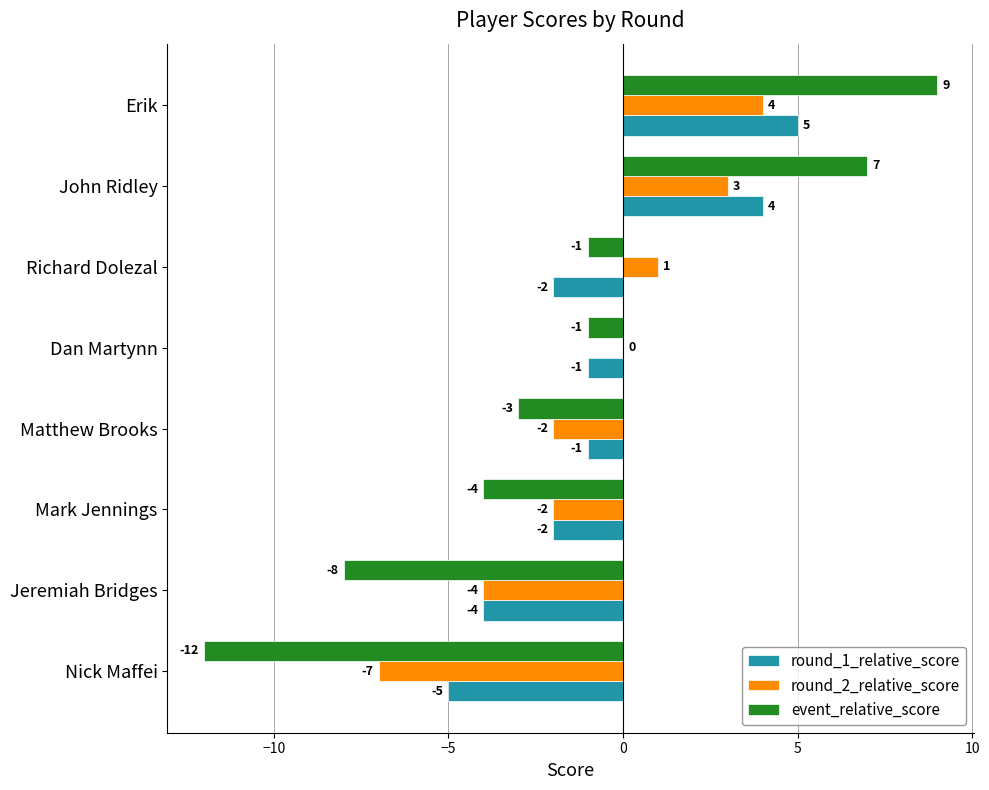

At which category is the sum across all series the highest?

Erik